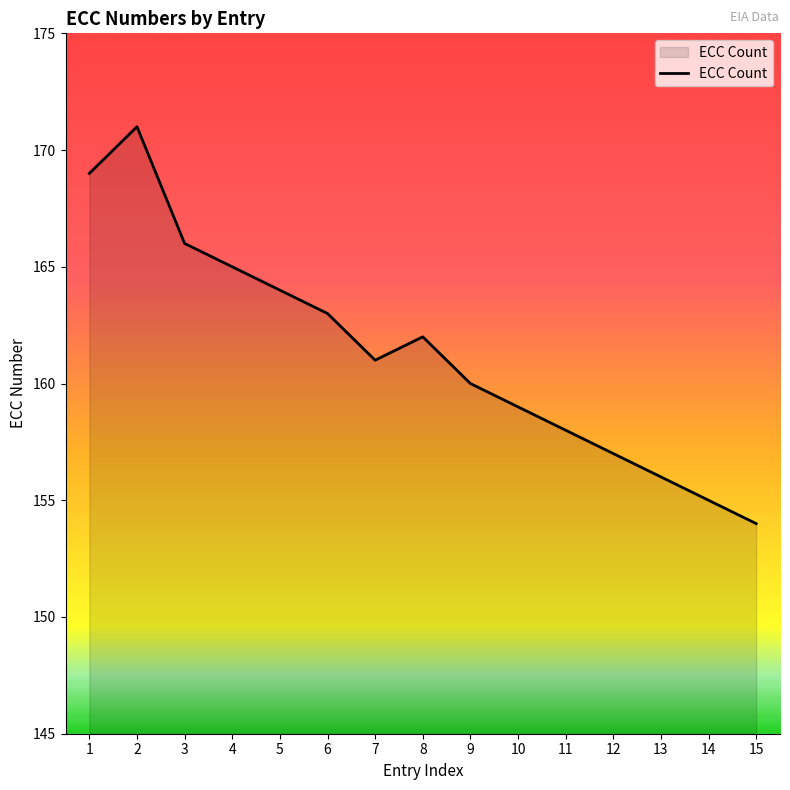

Does the chart display data point markers on the line(s)?

No